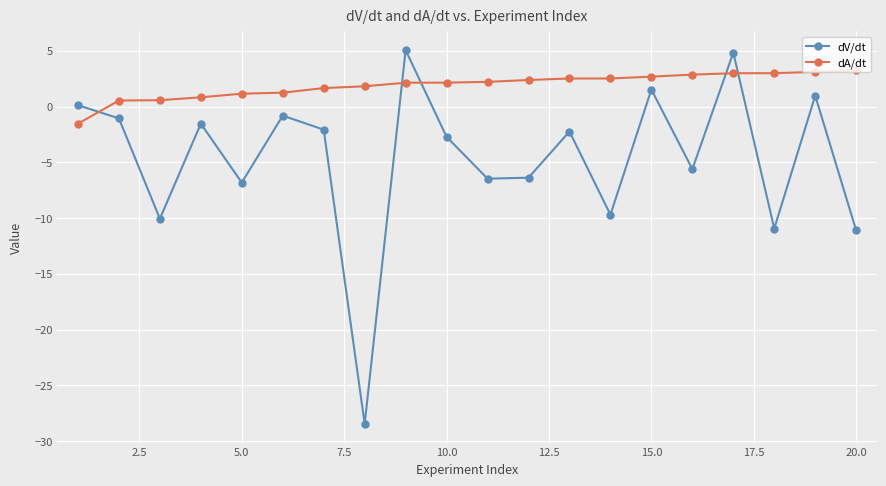

List the series in order of their peak value, highest first.

dV/dt, dA/dt